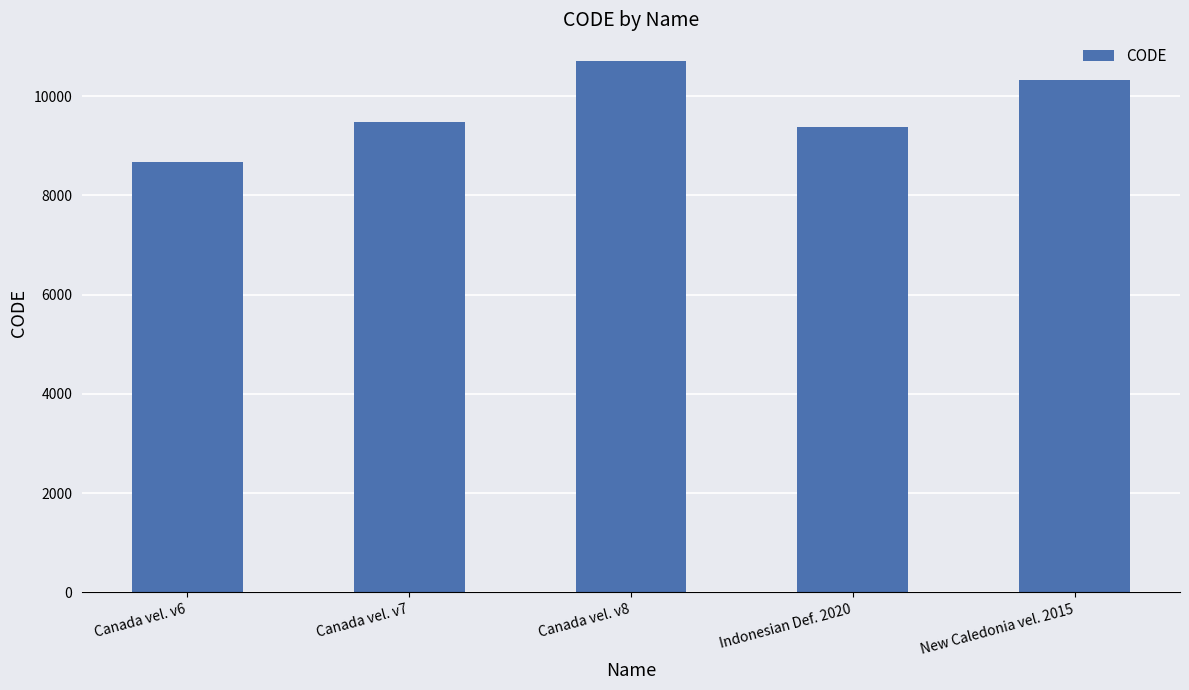

What is the value of the 1st bar from the left?

8676